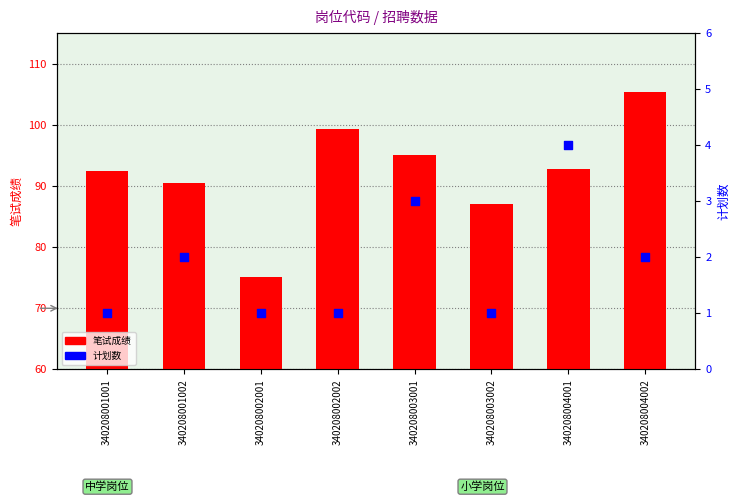

Which series reaches the maximum Y coordinate?

笔试成绩